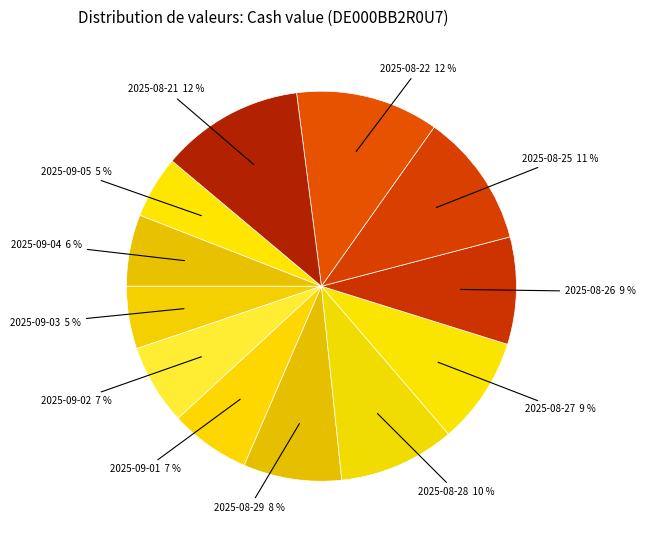

Count the number of slices in the pie.

12